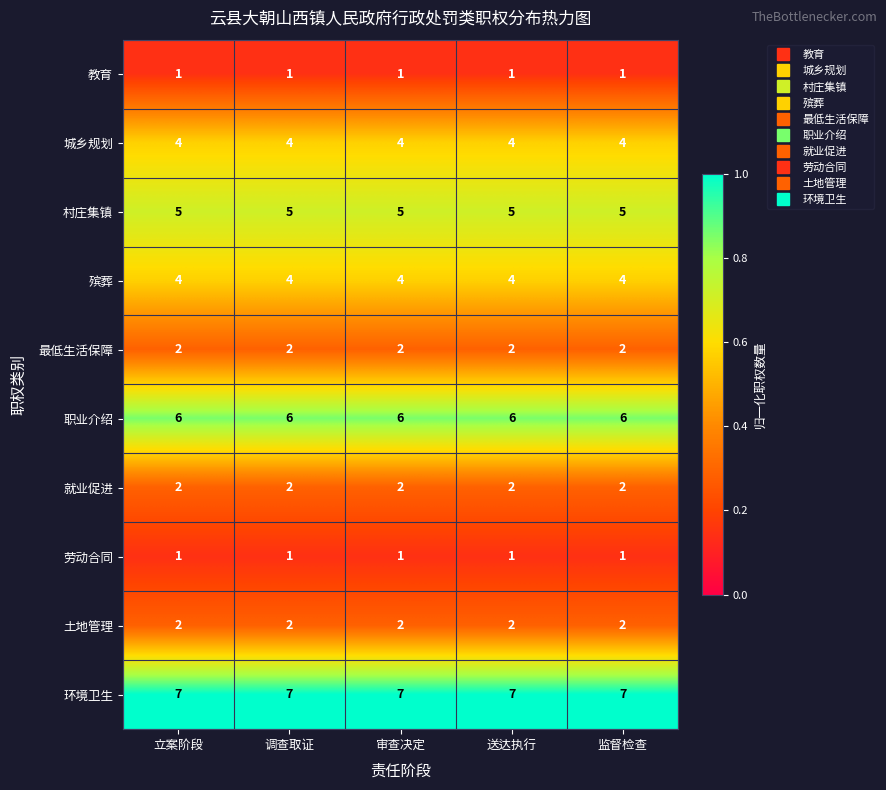

What is the sum of the 殡葬 values at 调查取证 and 监督检查?

8